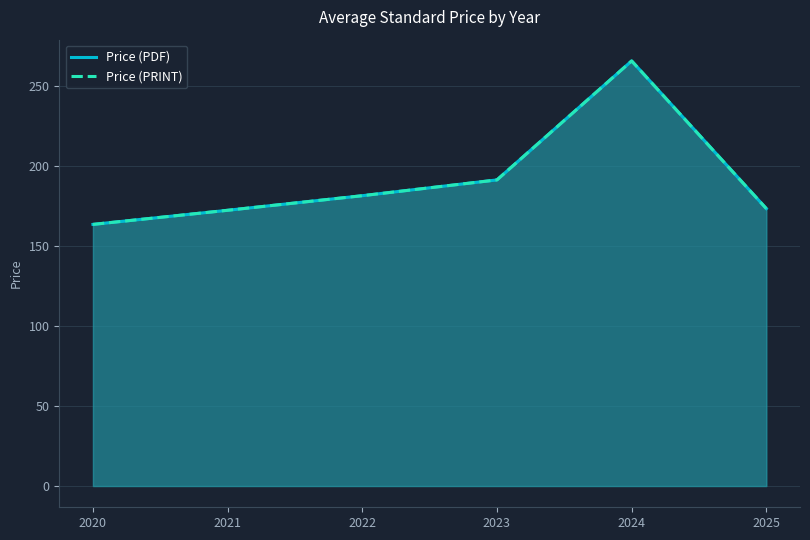

Reading right to left, extract all data points from this chart.

Price (PDF): 2025=173.2	2024=265.4	2023=191.1	2022=181.2	2021=172.1	2020=163.3
Price (PRINT): 2025=173.2	2024=265.4	2023=191.1	2022=181.2	2021=172.1	2020=163.3